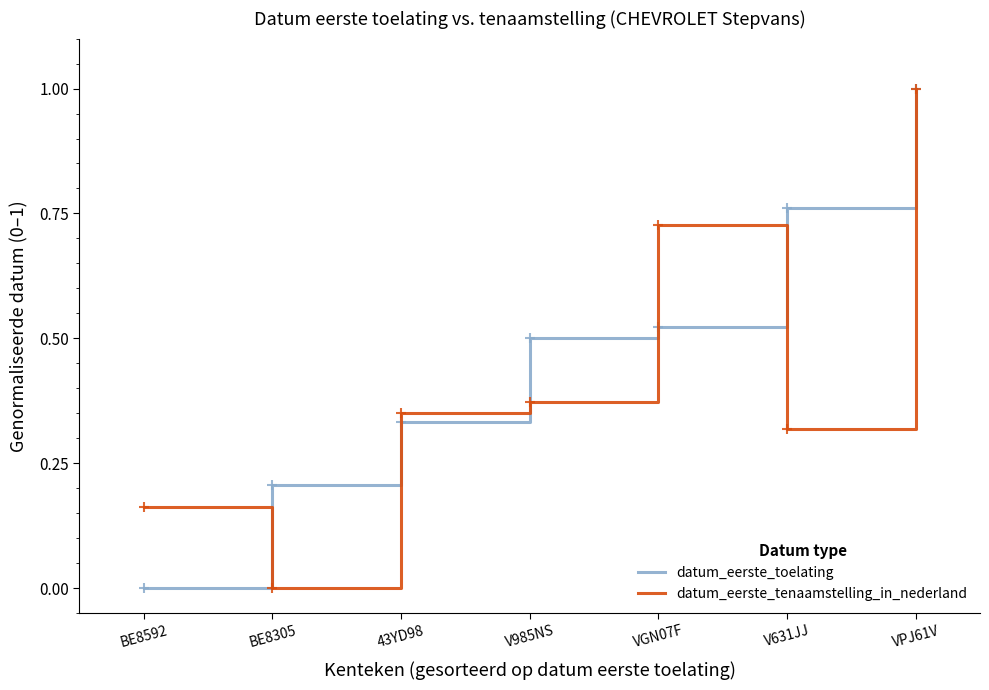

Rank the series by their average value, from lowest to highest.

datum_eerste_tenaamstelling_in_nederland, datum_eerste_toelating